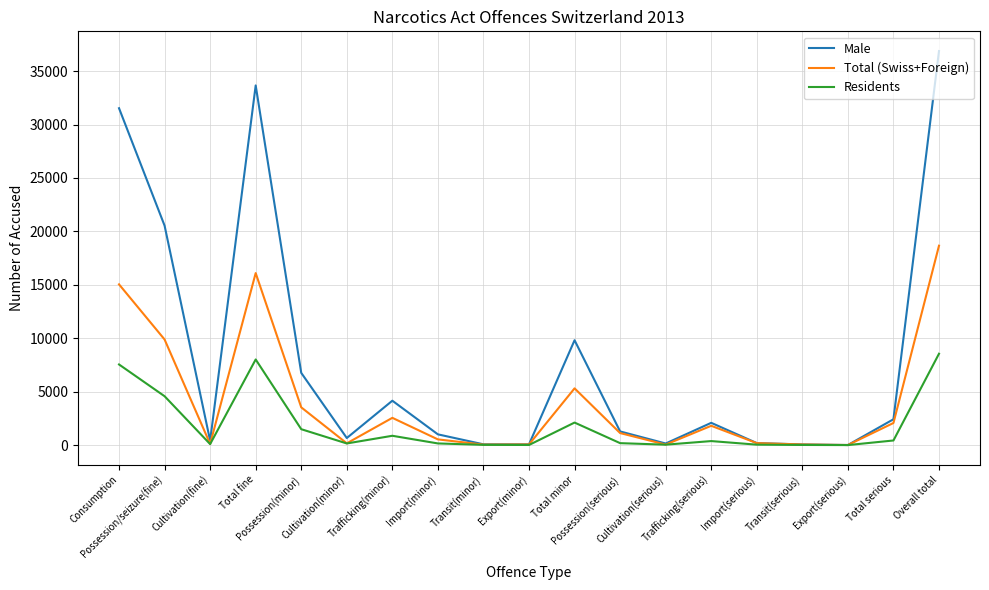

What is the maximum value for Residents?

8550